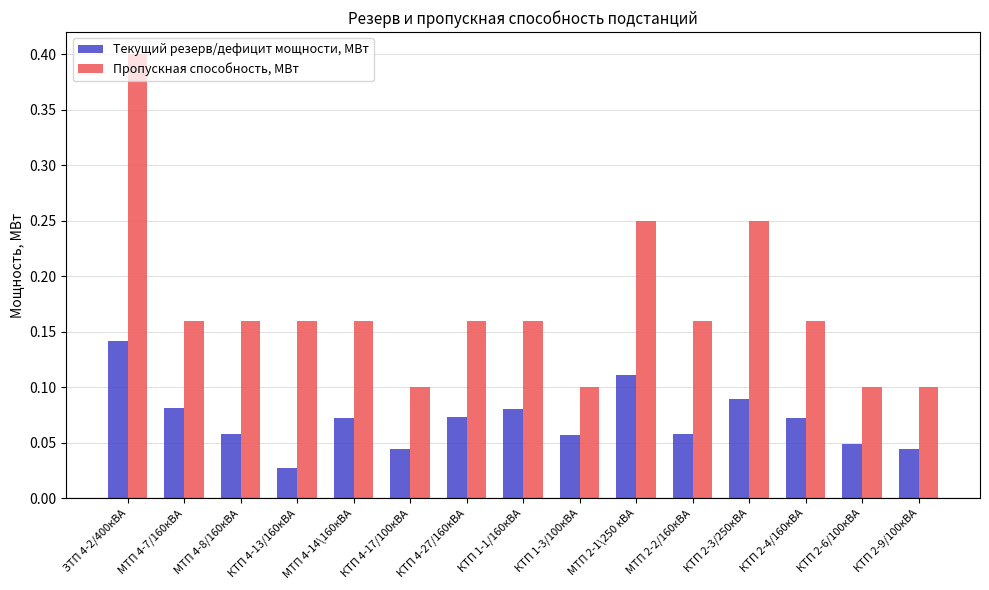

Which category has the highest value in the Пропускная способность, МВт series?

ЗТП 4-2/400кВА